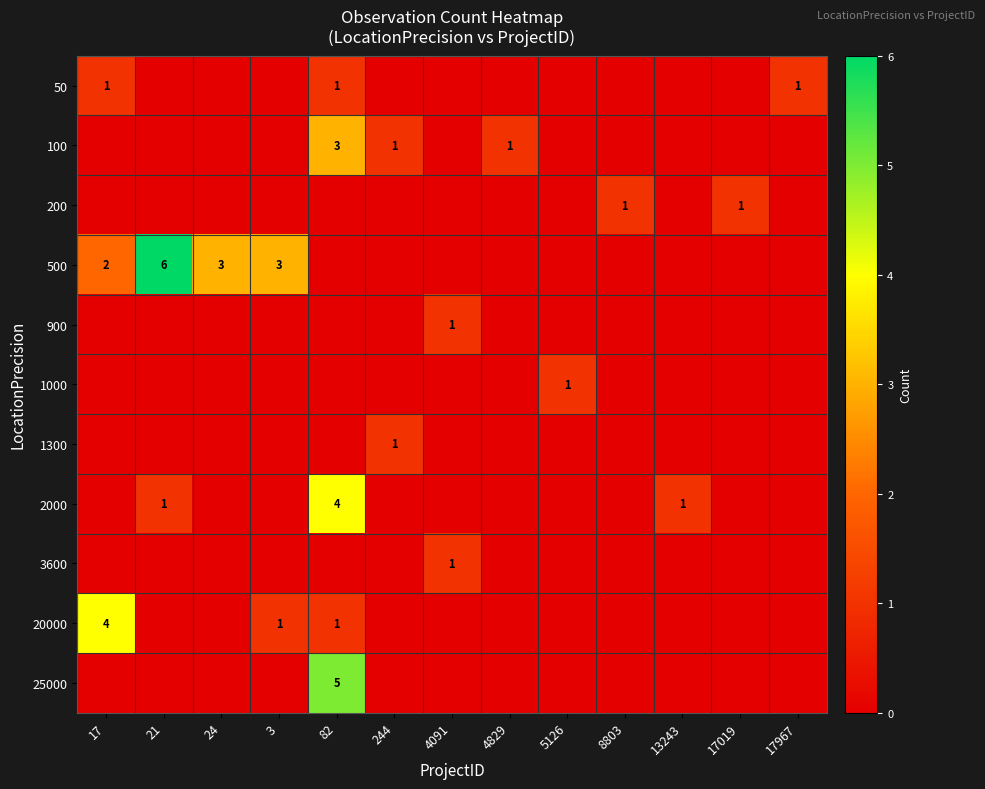

What is the maximum value shown in the chart?

6